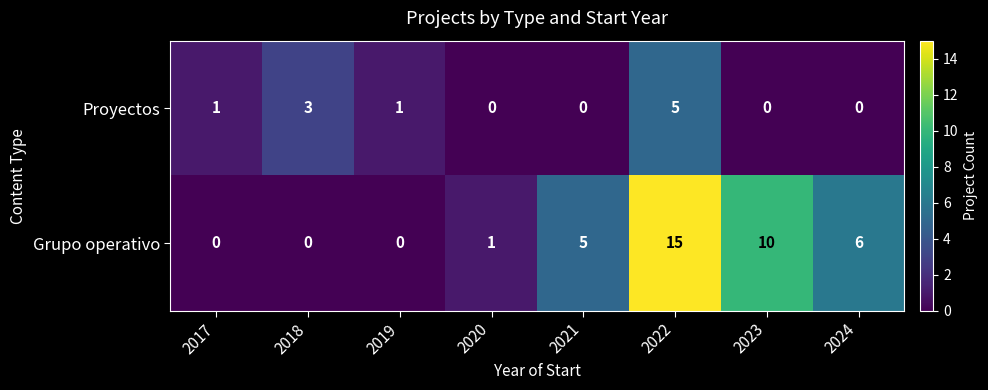

At which category does the chart reach its peak across all series?

2022